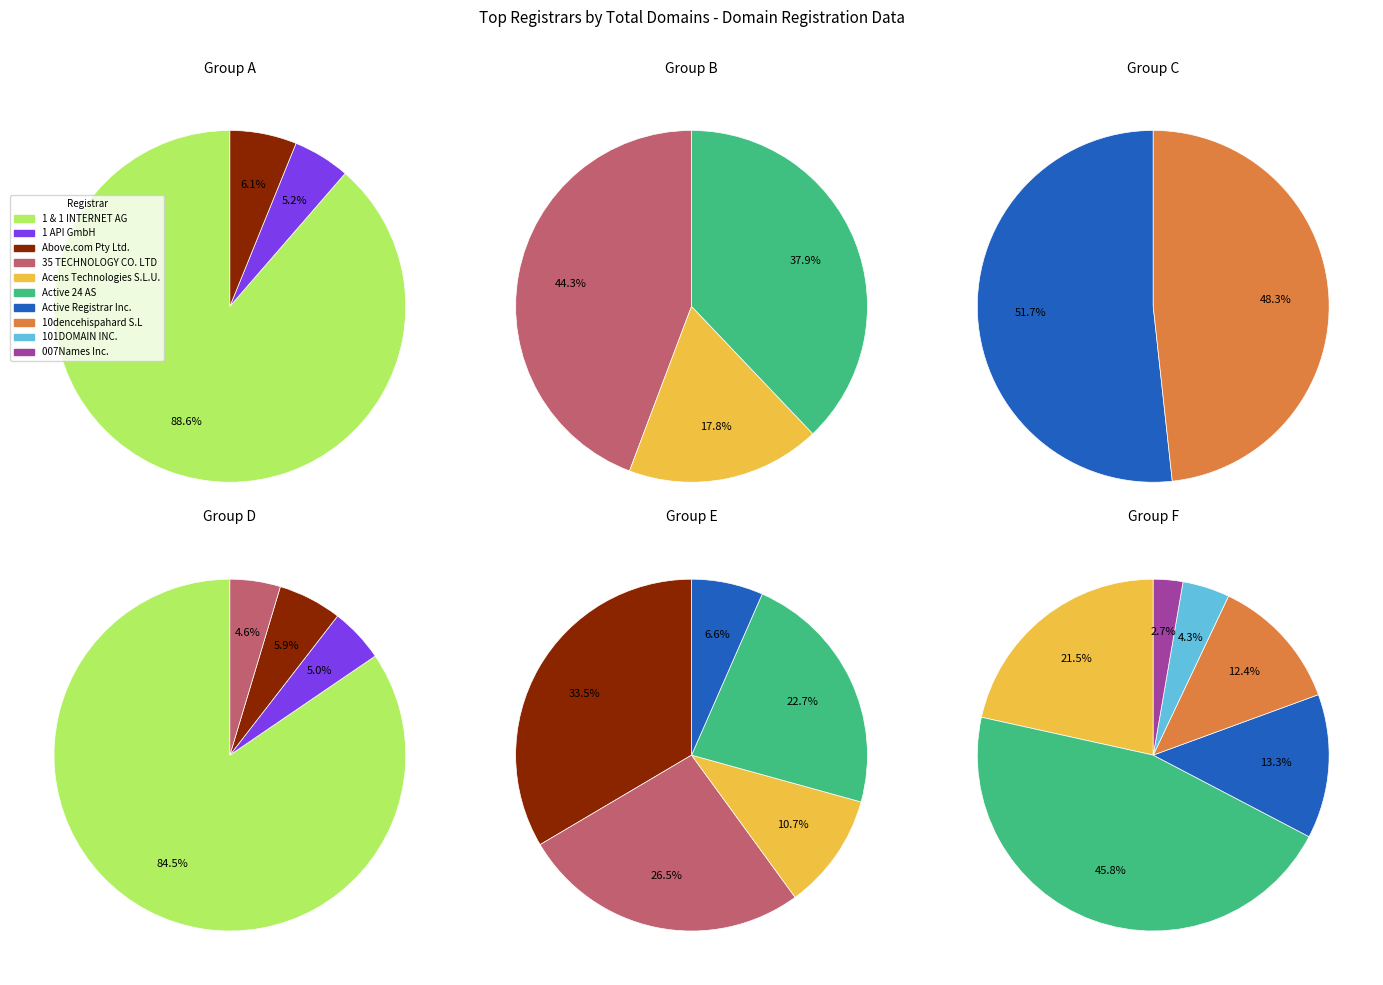

Is there a majority slice in this chart?

Yes